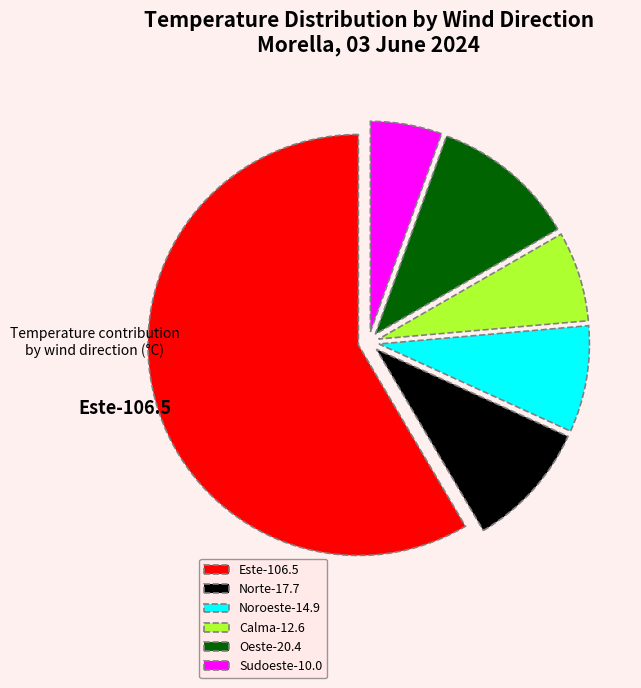

Which slice is the smallest?

Sudoeste-10.0